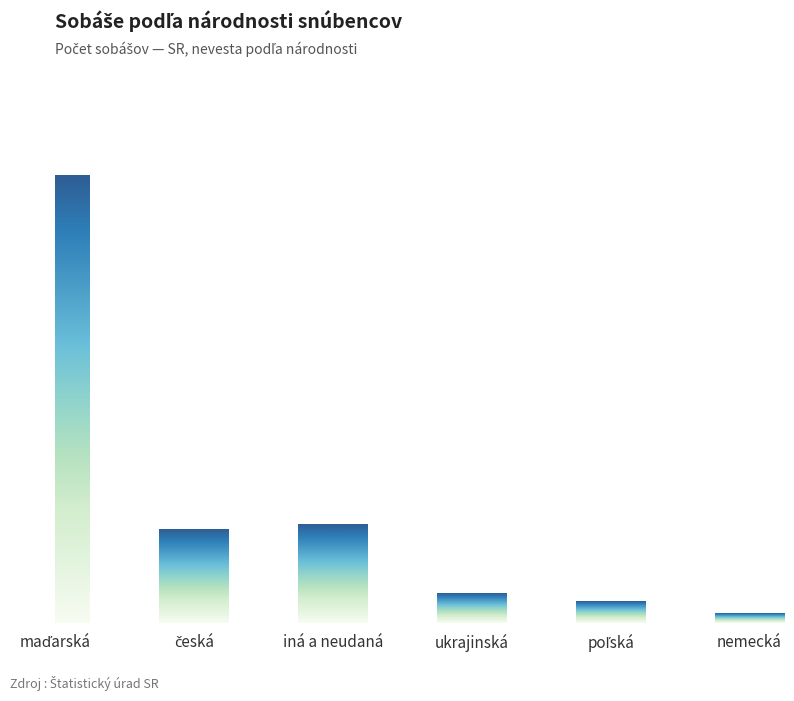

What is the approximate value at iná a neudaná, to the nearest 100?

400